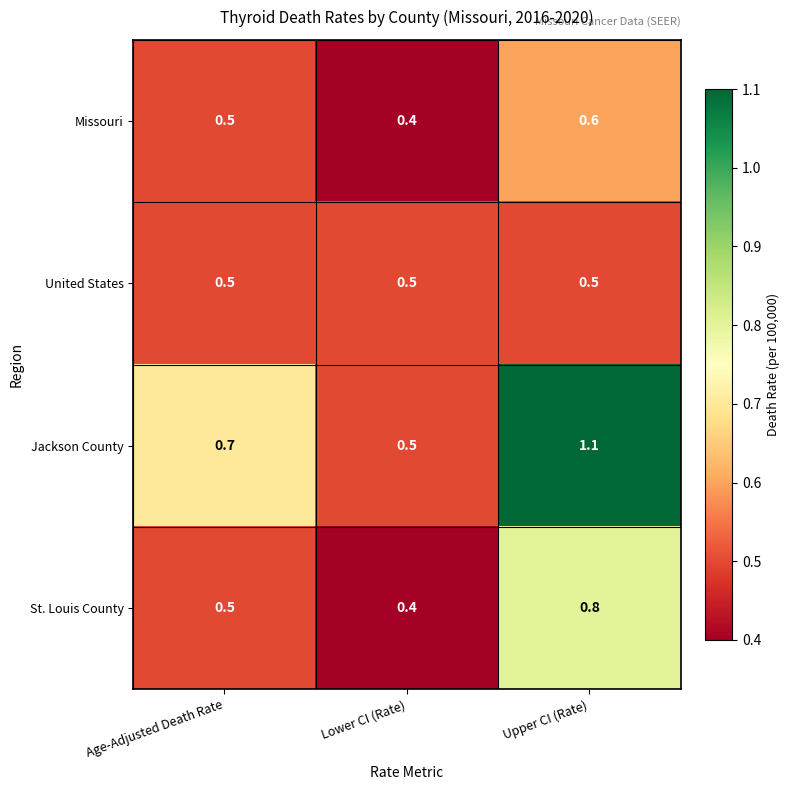

Is it true that Jackson County equals 1.1 at Upper CI (Rate)?

True